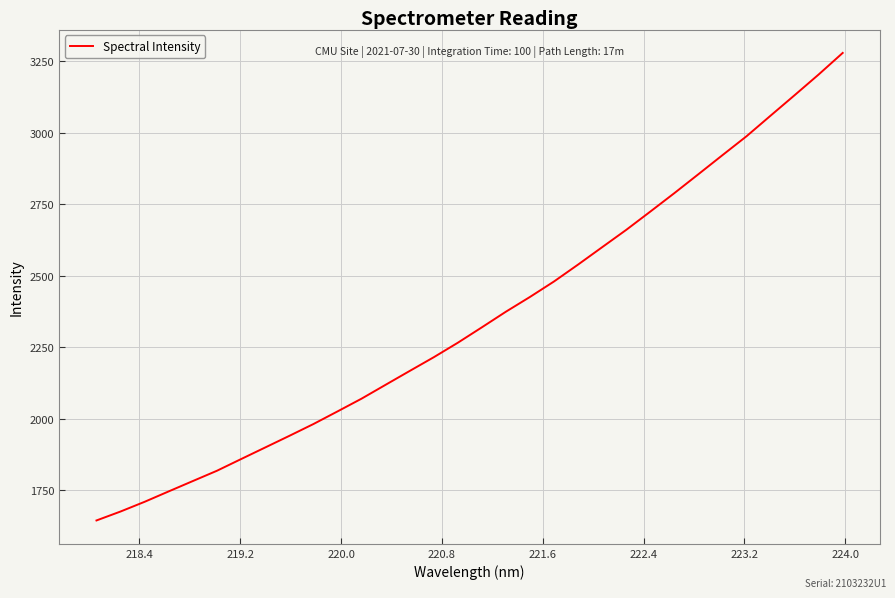

What is the sum of all values?

75260.3